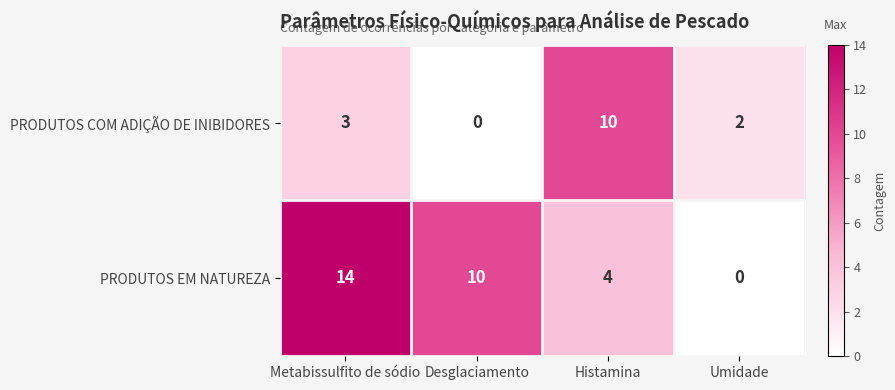

Is it true that PRODUTOS COM ADIÇÃO DE INIBIDORES equals 2 at Umidade?

True